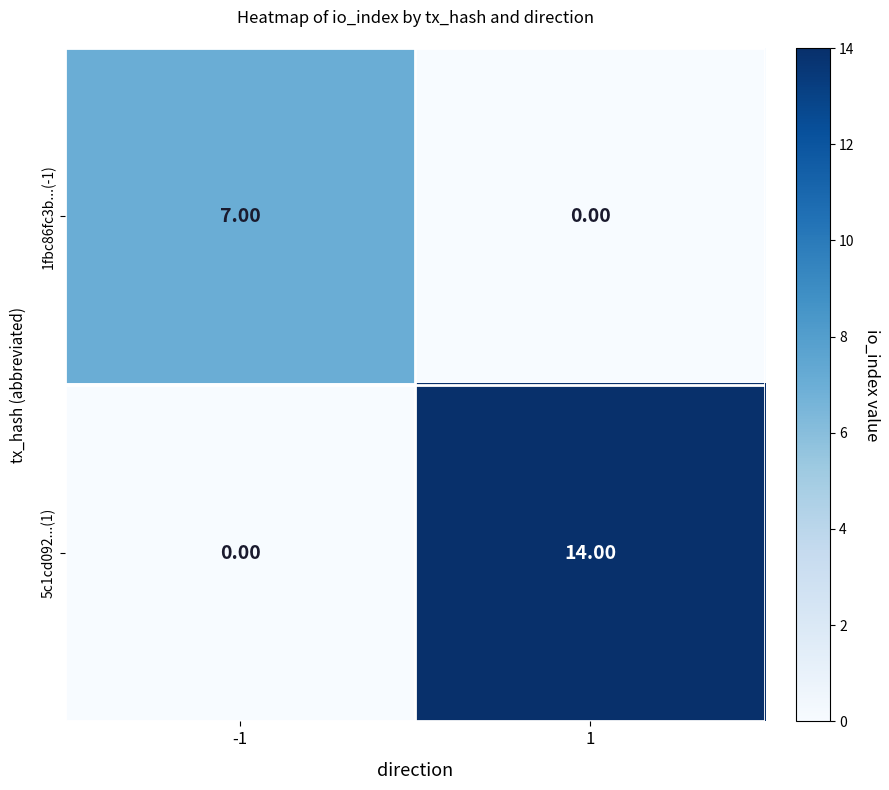

List the series in order of their overall mean, lowest first.

1fbc86fc3b...(-1), 5c1cd092...(1)